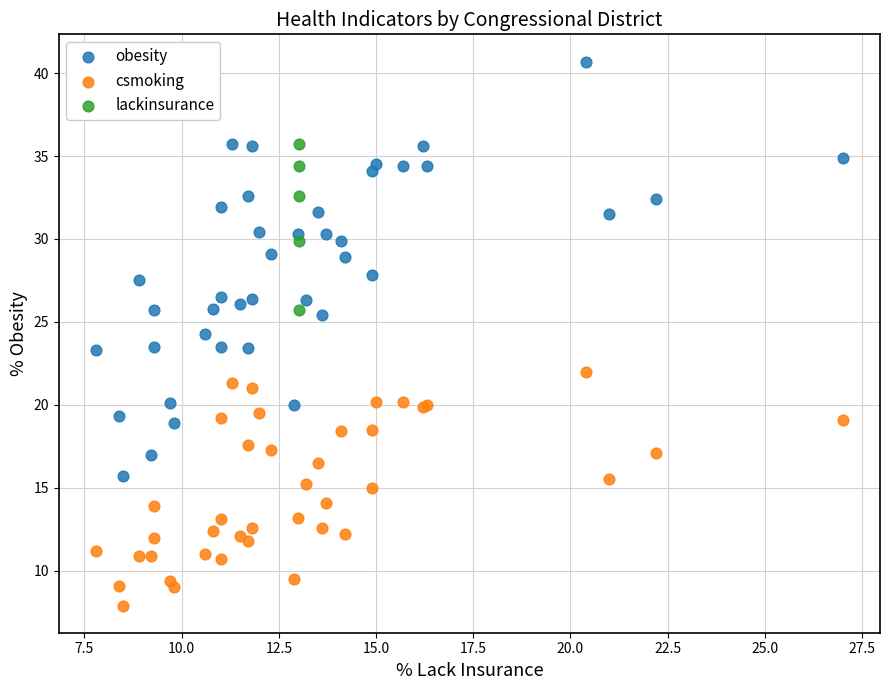

Which series has the largest Y range (max minus min)?

obesity